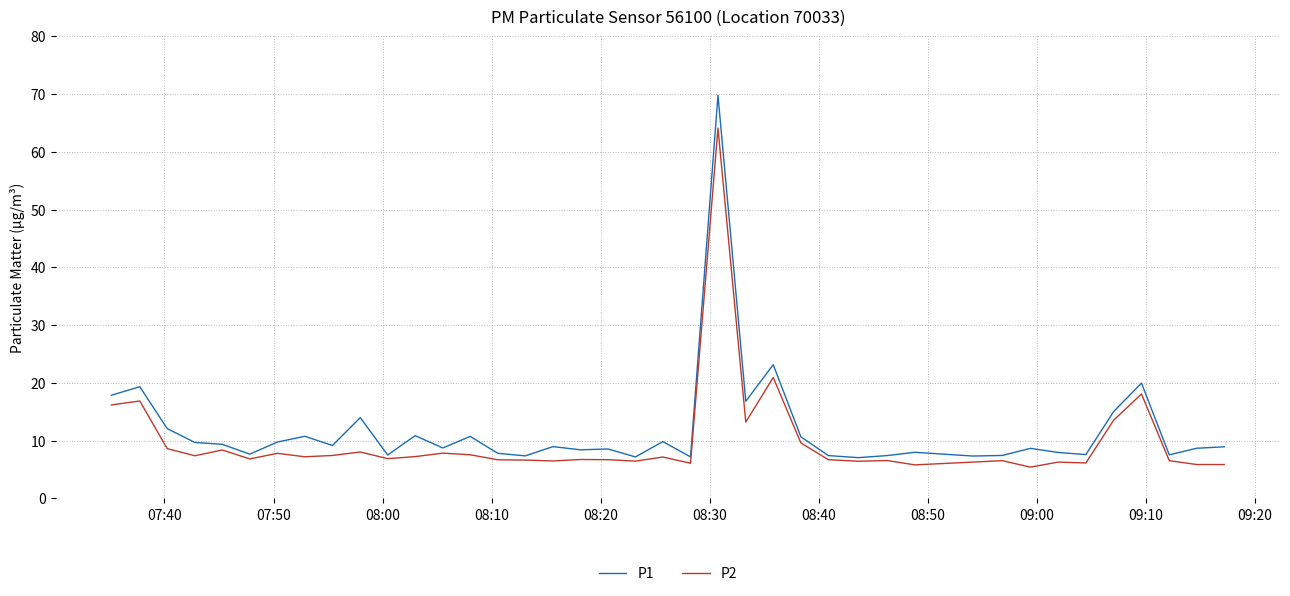

What is the highest value of the P2 series?

64.1